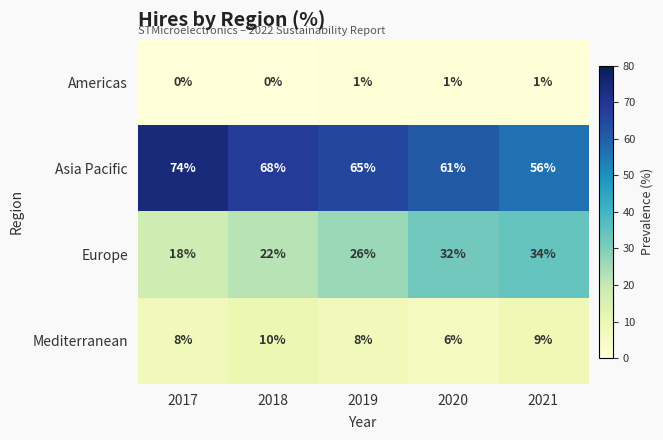

What is the sum of the Mediterranean values at 2019 and 2017?

16